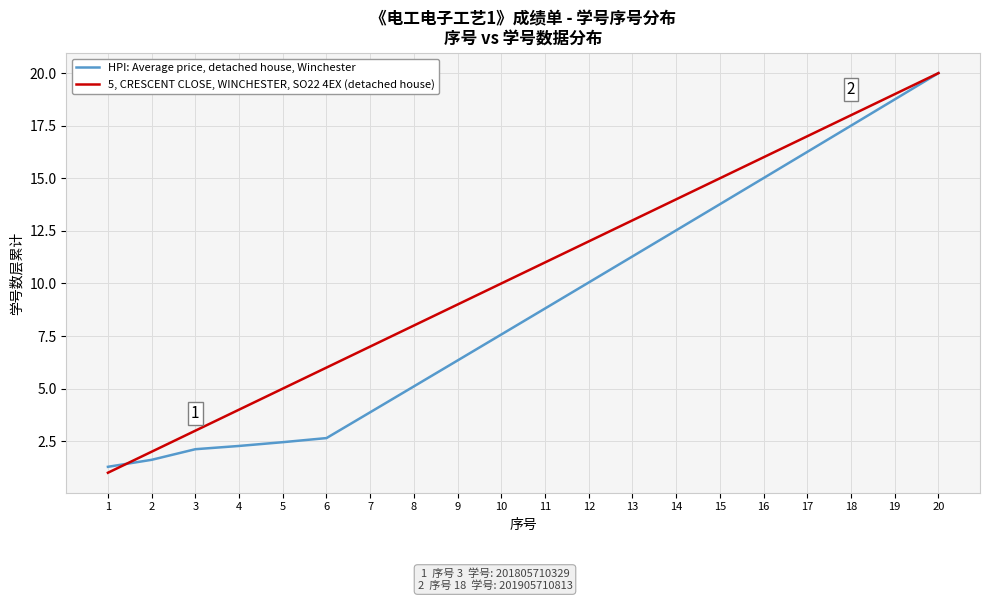

What is the maximum value shown in the chart?

20.0